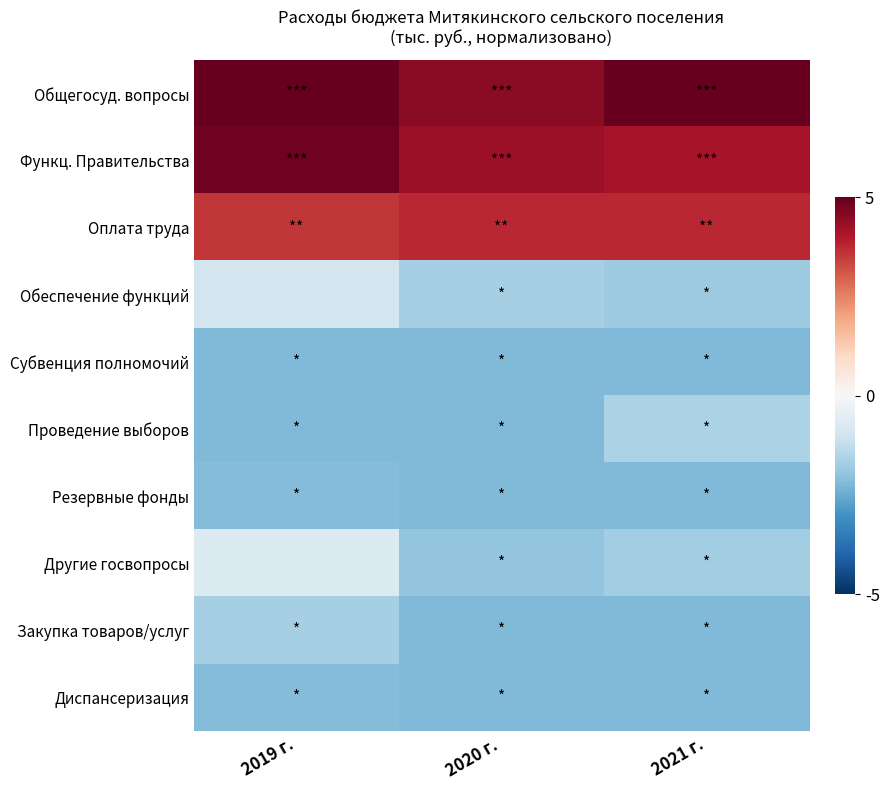

What is the minimum value shown in the chart?

-2.2